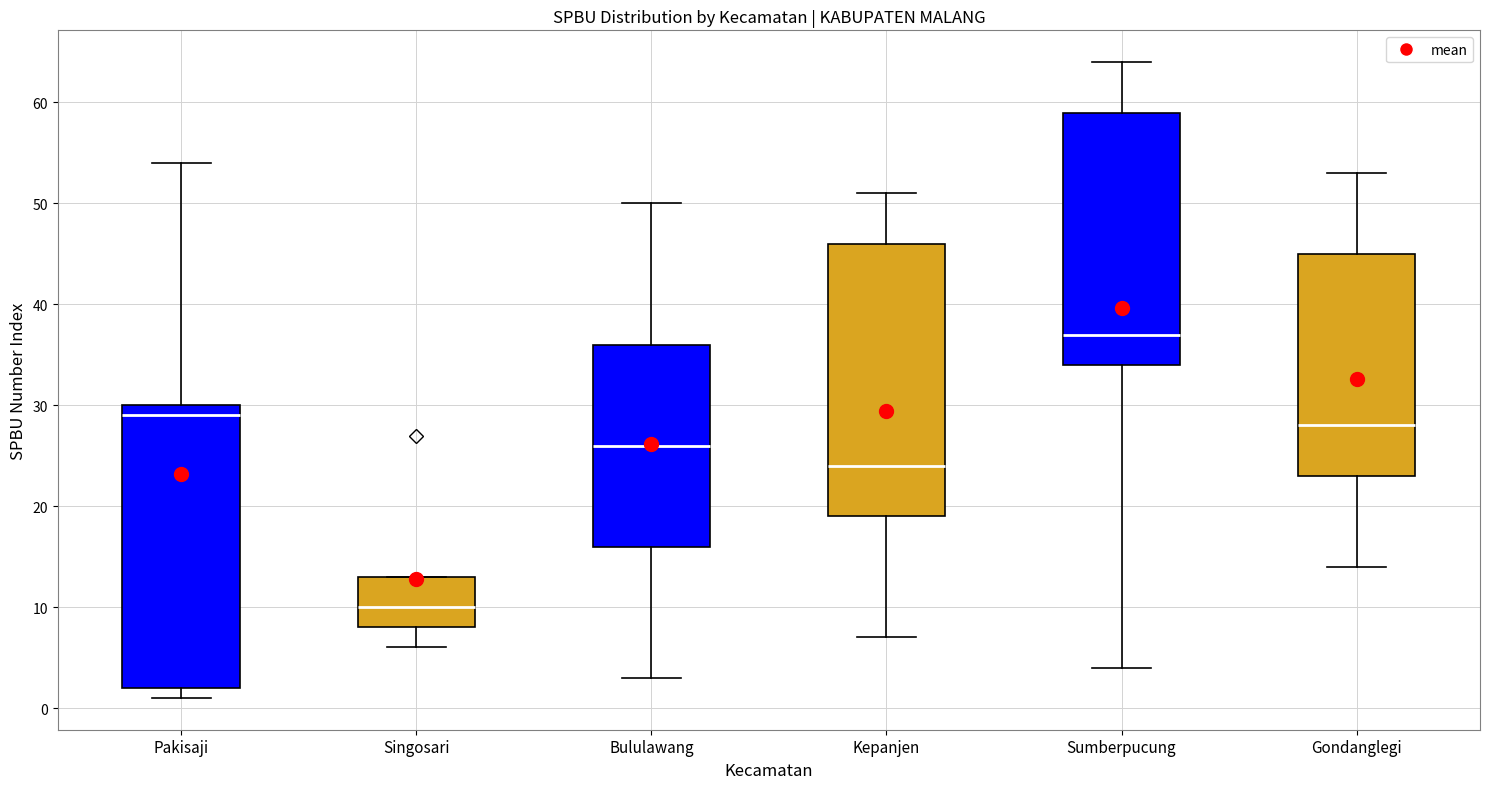

Comparing the boxes themselves (not the whiskers), which one is the tallest?

Pakisaji